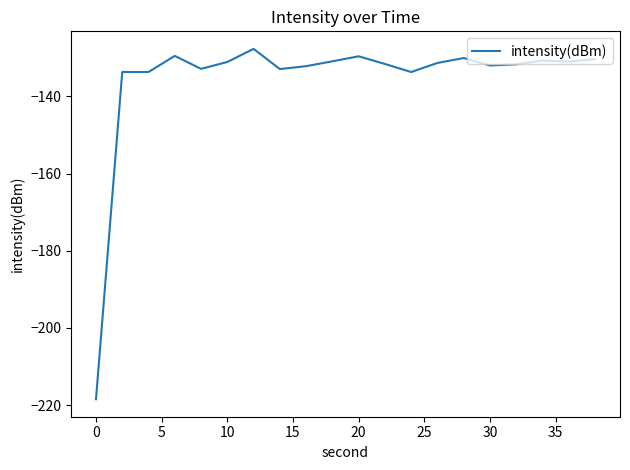

What is the difference between the second highest and second lowest values?

4.2